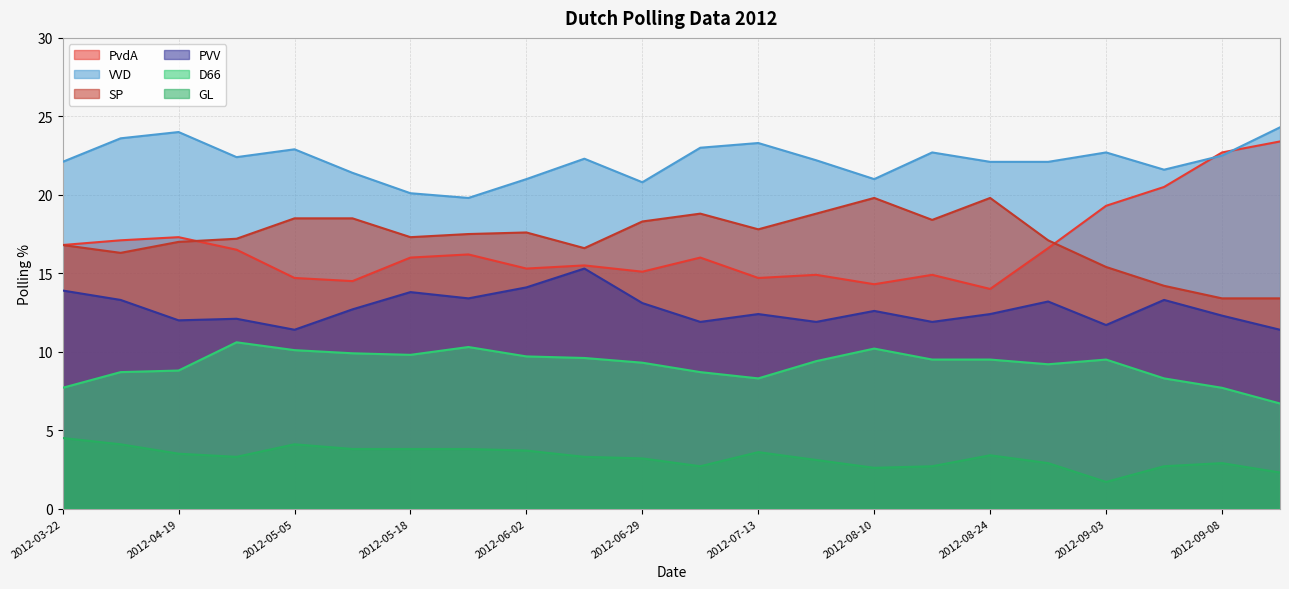

What is the difference between the highest and lowest values at 2012-05-18?

16.3